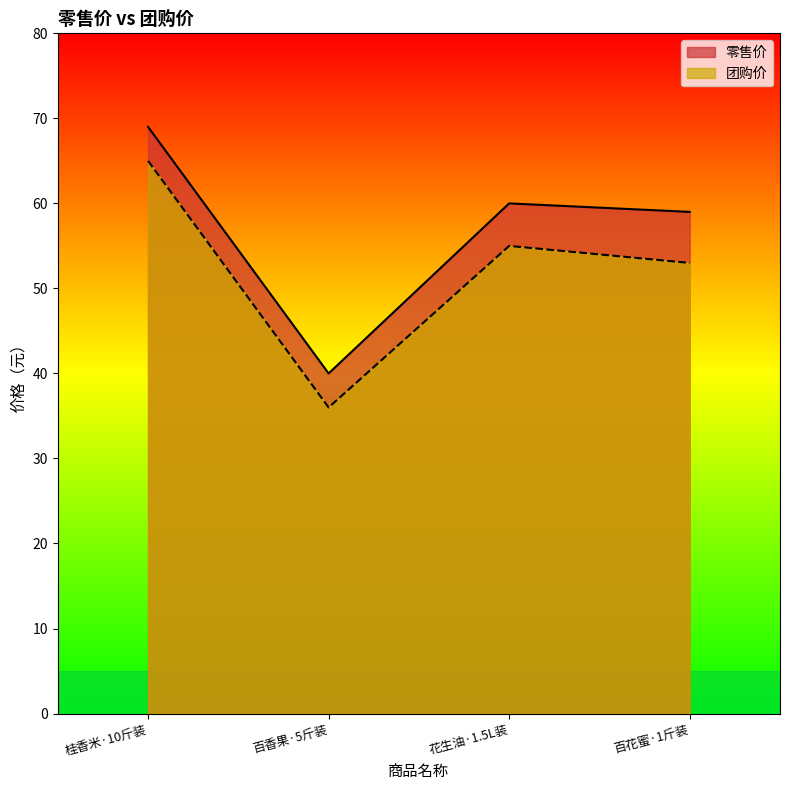

Does the chart have visible grid lines?

No